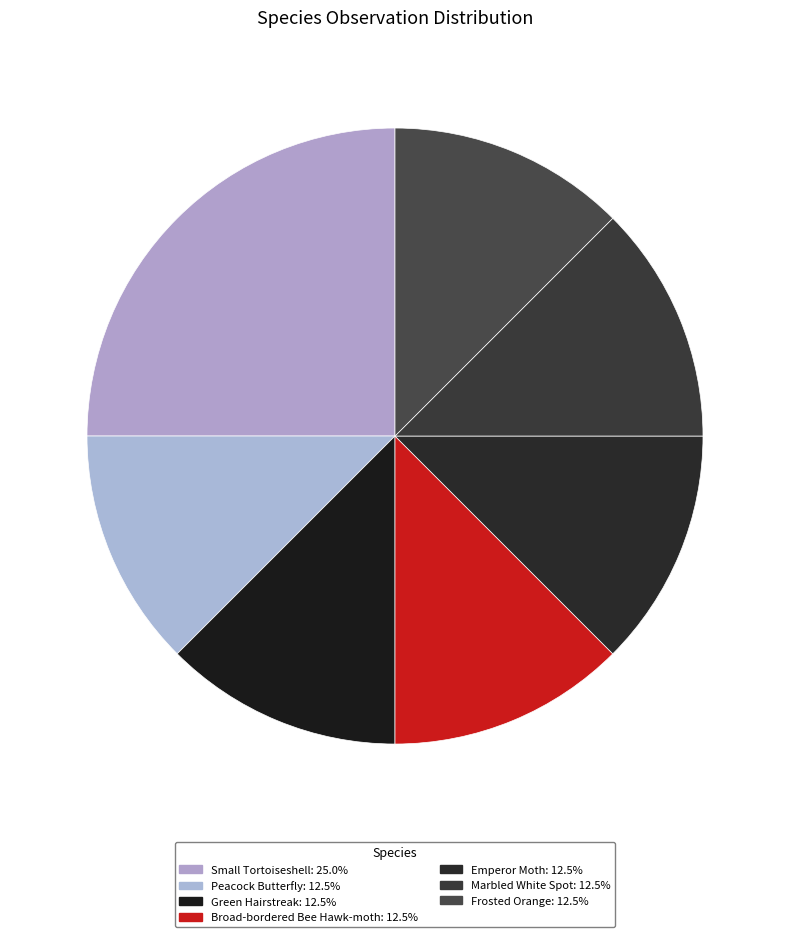

To the nearest percent, what is the difference between the largest and smallest slice percentages?

12%